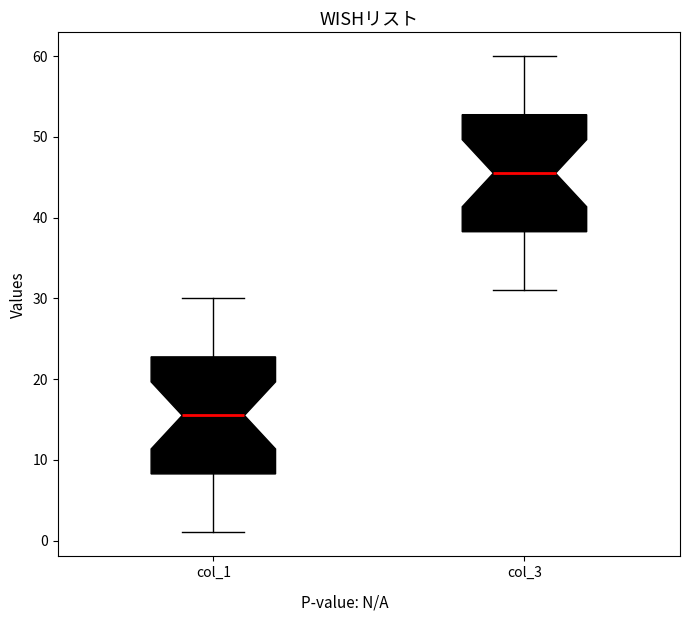

Which box's median line is the lowest?

col_1